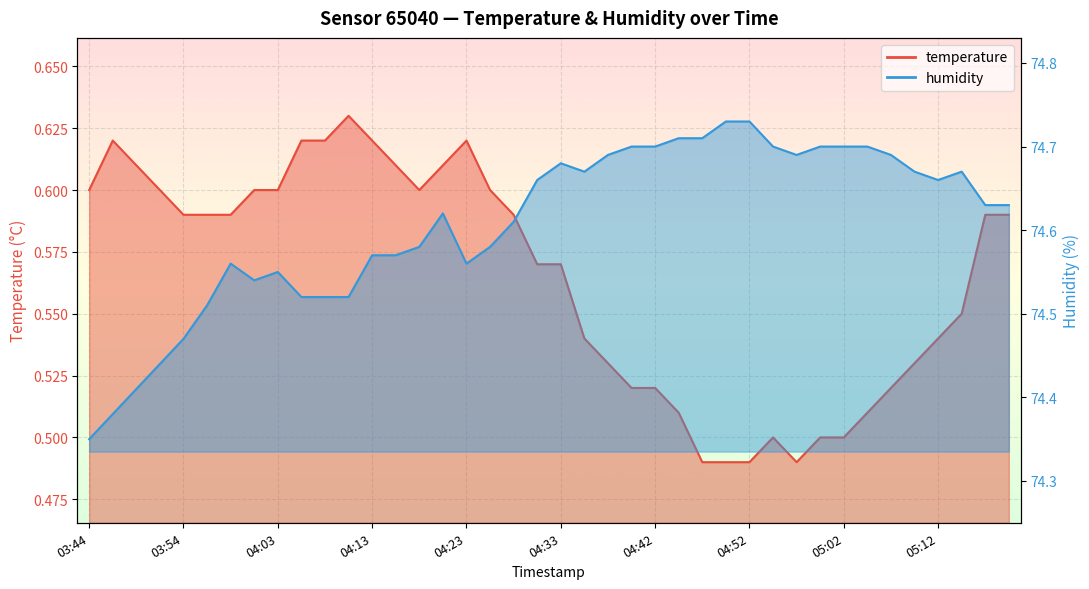

Count the number of data series in this chart.

2